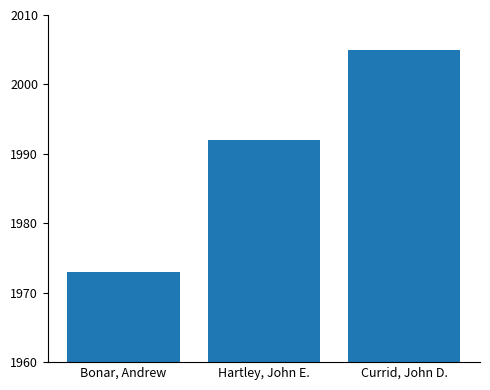

What is the difference between the maximum and minimum values?

32